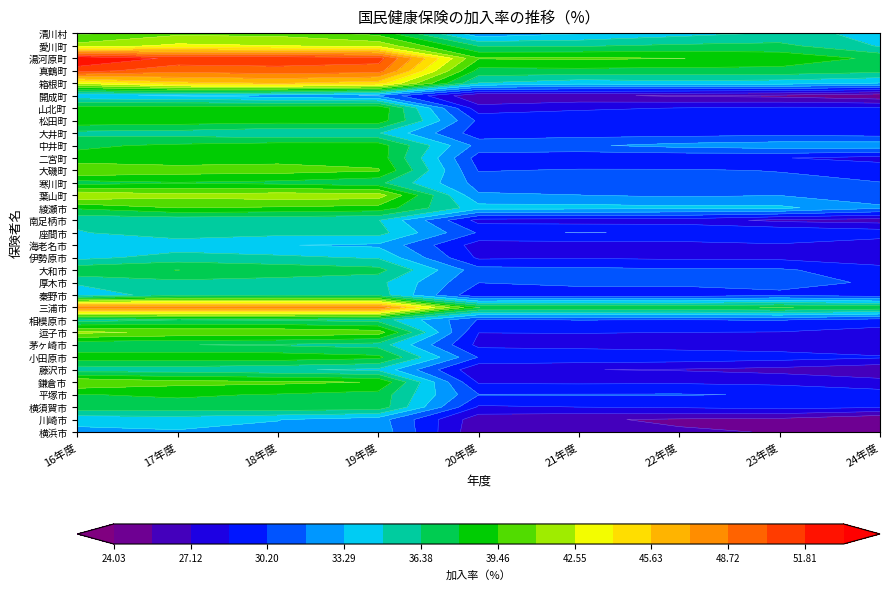

What is the sum of the 清川村 values at 逗子市 and 川崎市?

75.3